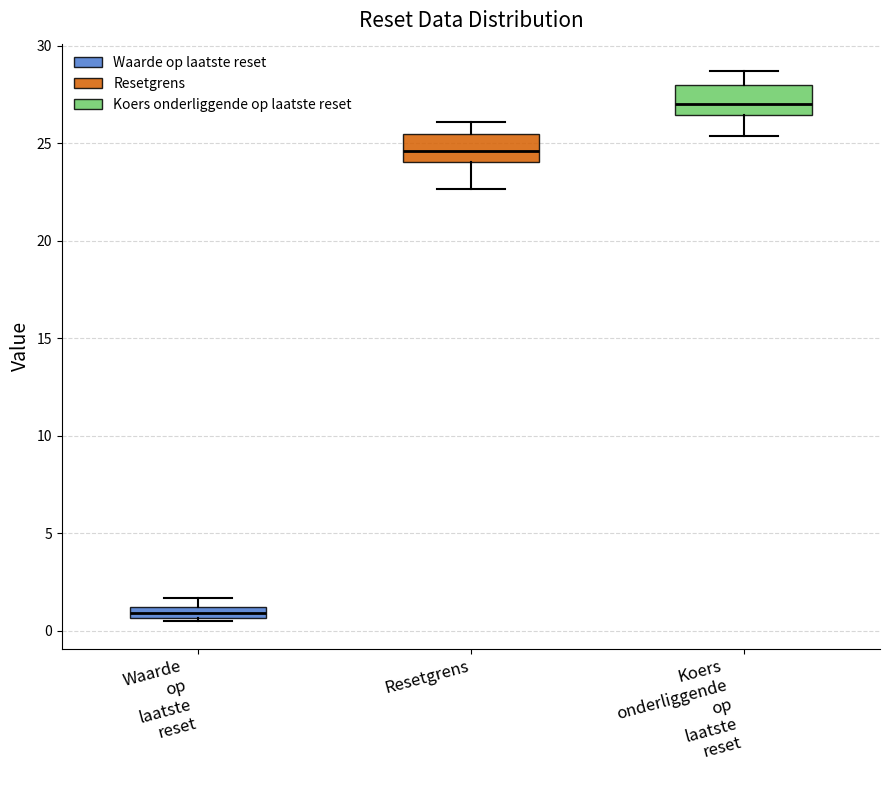

Where is the lower edge of the box for Waarde op laatste reset on the y-axis? The values are not printed on the chart, so give them approximately, as read against the axis.

0.5